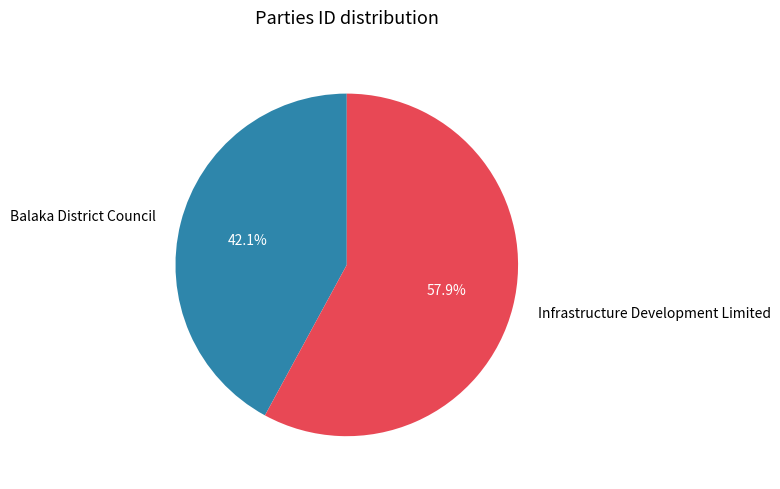

Which has a higher value, Balaka District Council or Infrastructure Development Limited?

Infrastructure Development Limited